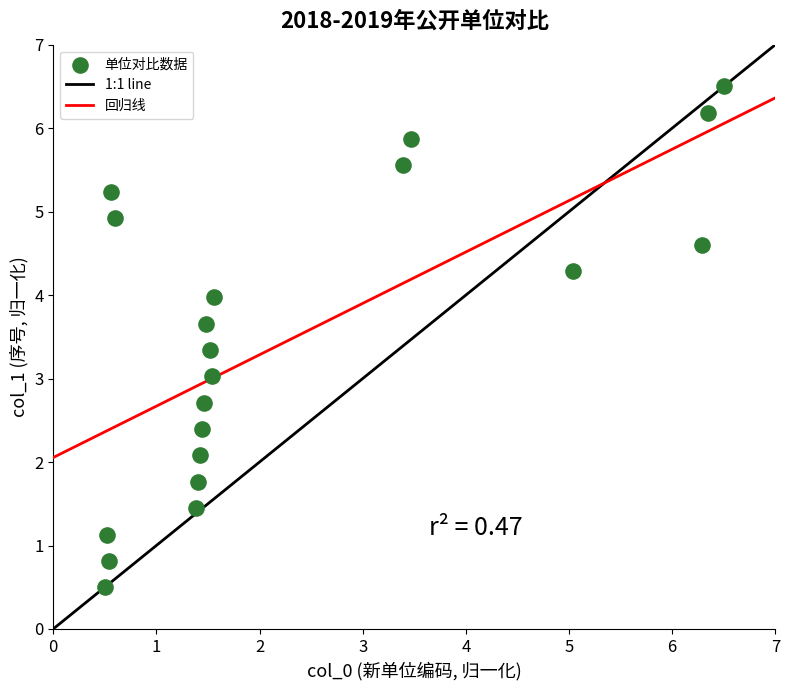

What is the range of Y values (max minus min)?

6.0